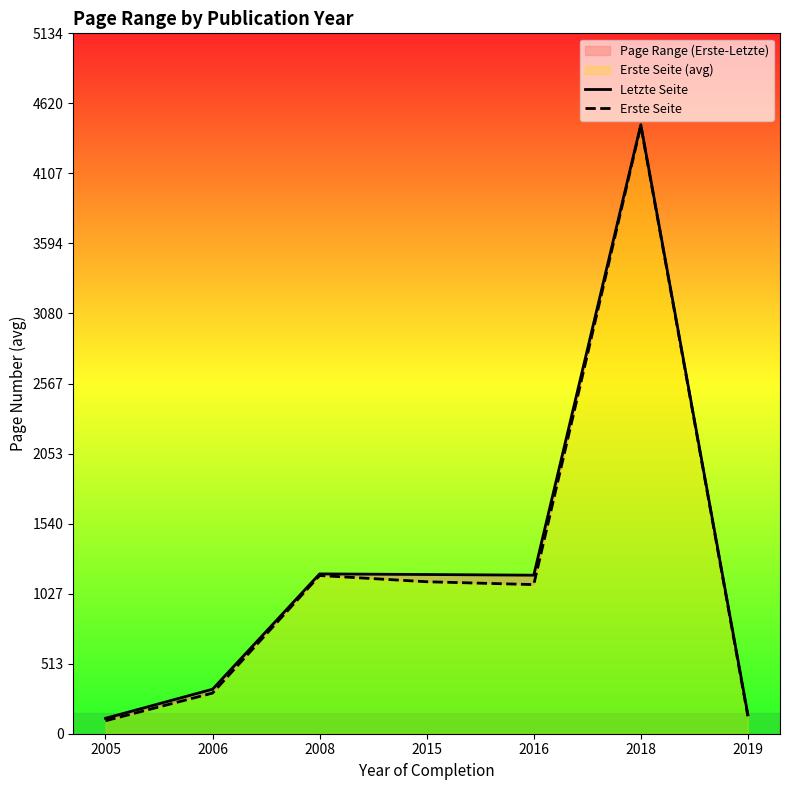

Between 2005 and 2015, which series saw the biggest shift?

Letzte Seite